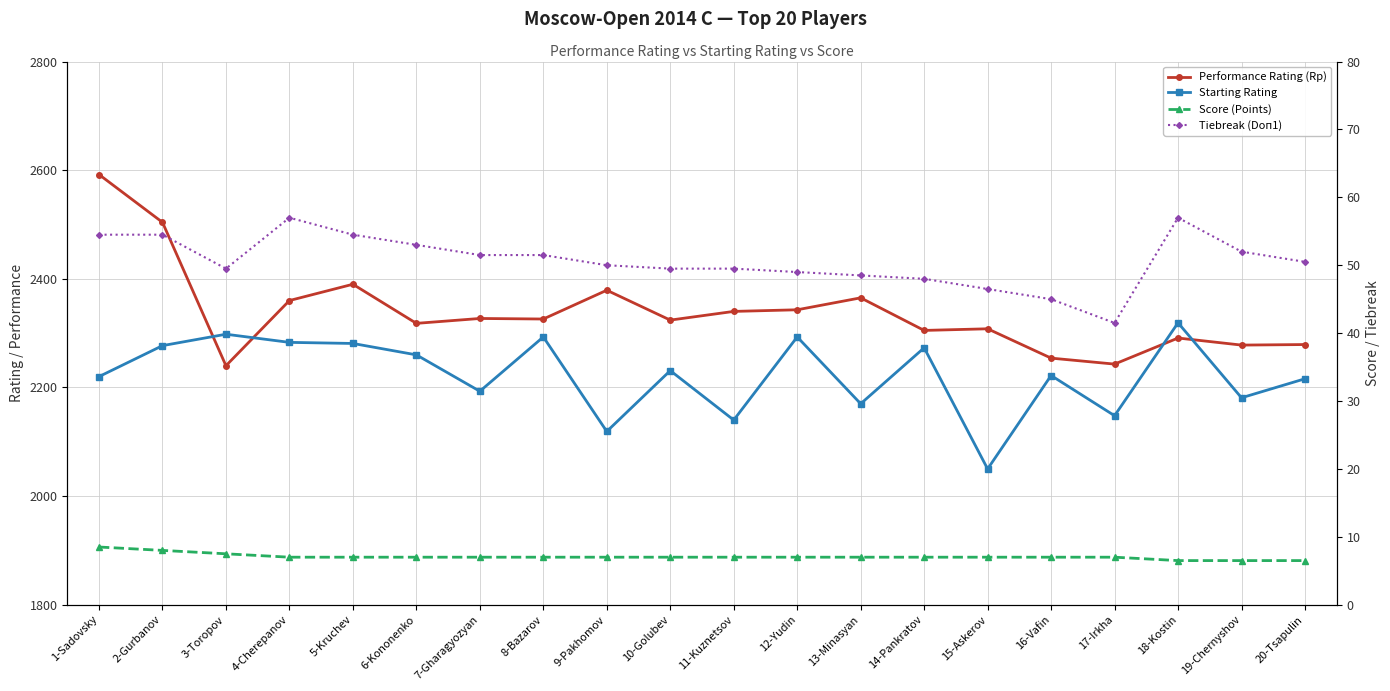

What is the label of the 9th point from the right?

12-Yudin